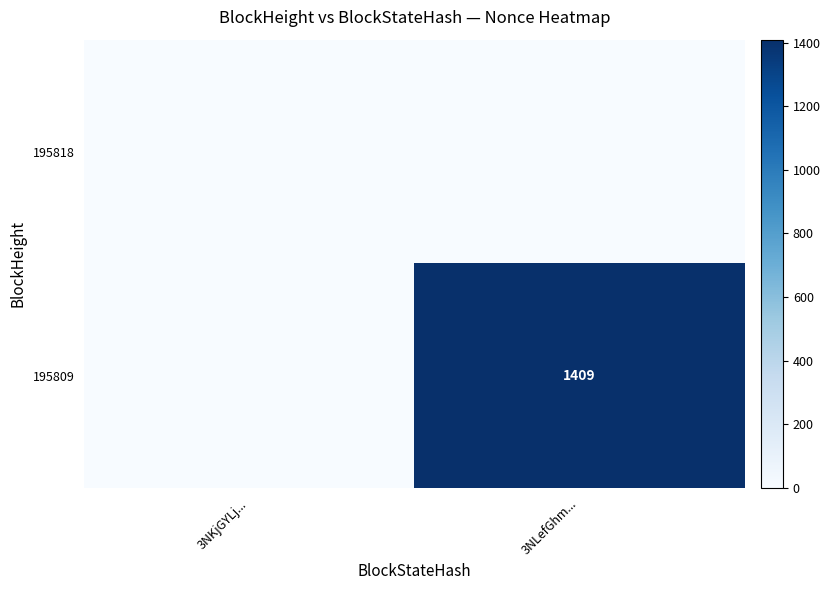

True or false: 195809 has a value of 653 at 3NLefGhm....

False